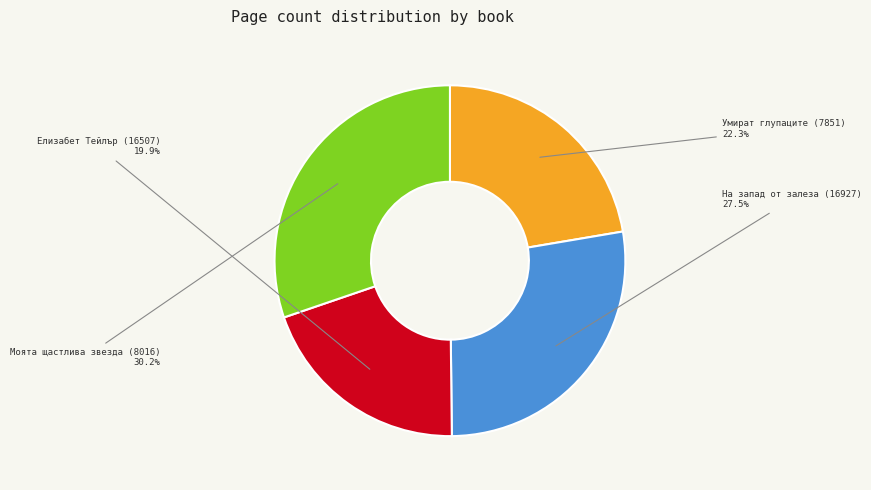

What percentage is NOT represented by Моята щастлива звезда (8016)?

69.8%